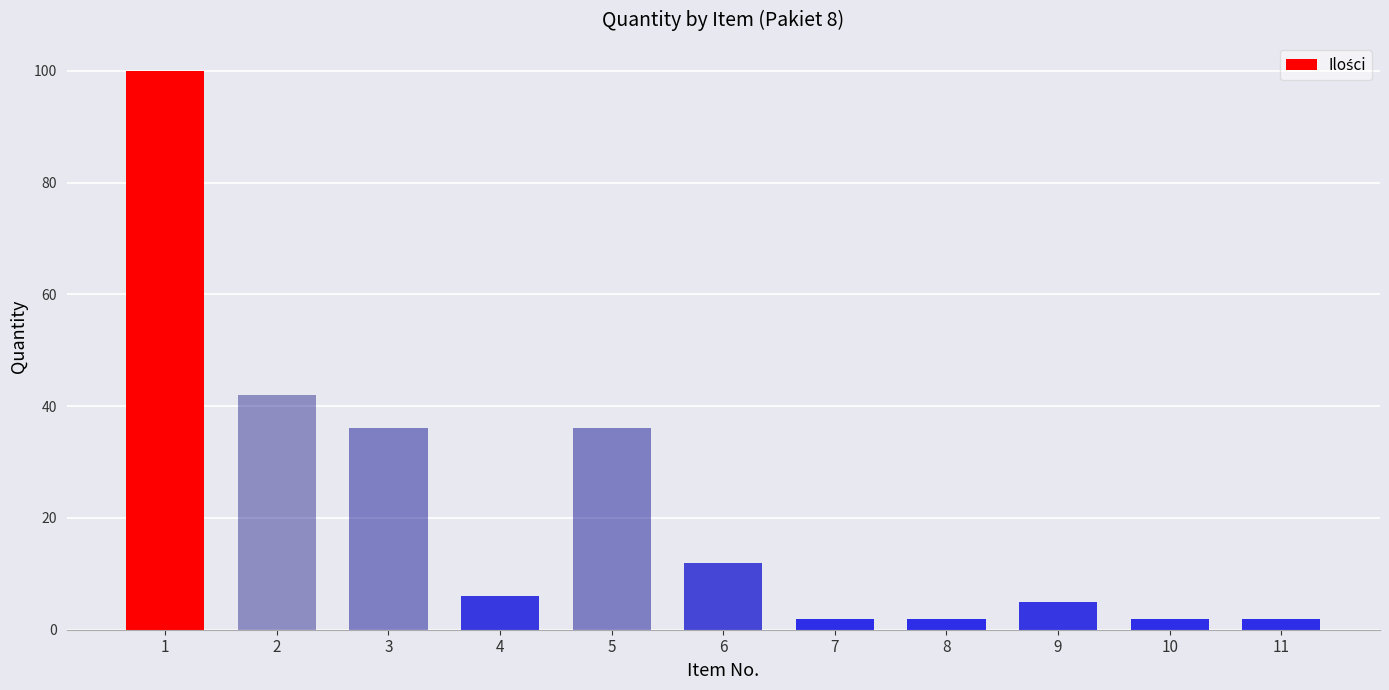

What is the greatest value displayed?

100